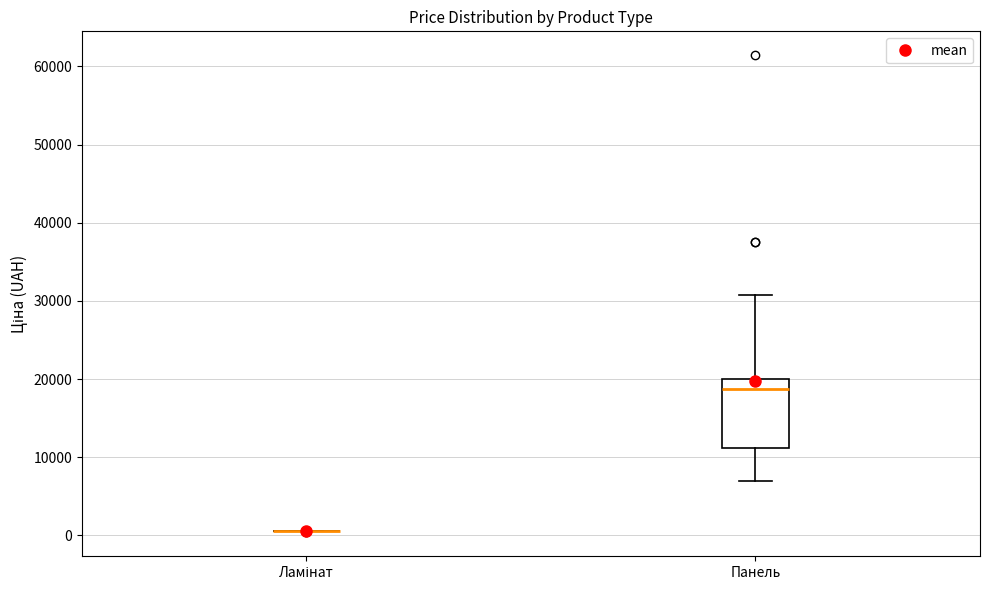

Reading left to right, read every box against the y-axis: the position of its median line, the range the box covers, and the ends of its whiskers. The values are not printed on the chart, so give them approximately, as read against the axis.

Ламінат: box collapsed to a line at 1000, whiskers 1000 to 1000
Панель: median 19000, box 11000 to 20000, whiskers 7000 to 31000